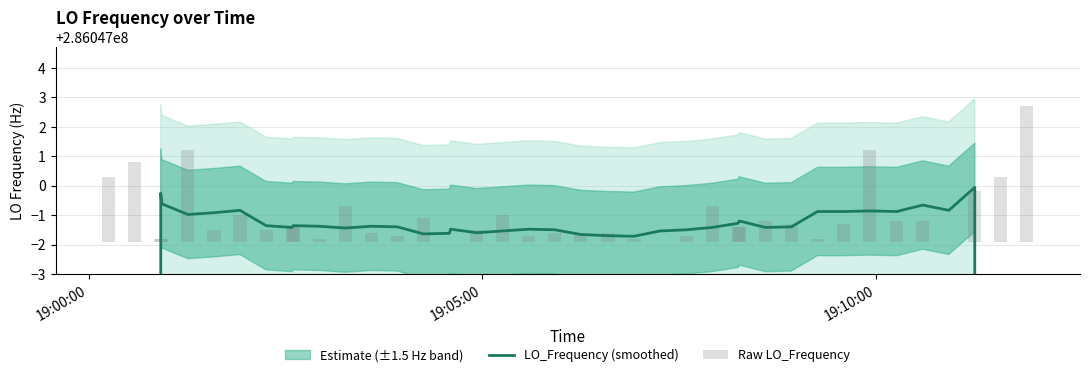

What is the greatest value displayed?

286046999.9